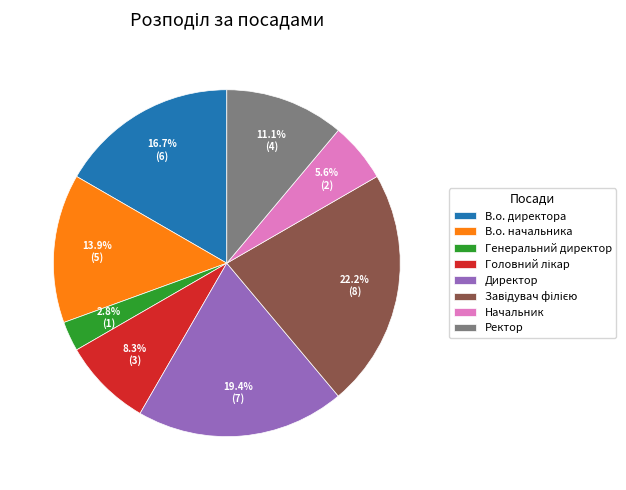

What is the smallest slice in the pie chart?

Генеральний директор